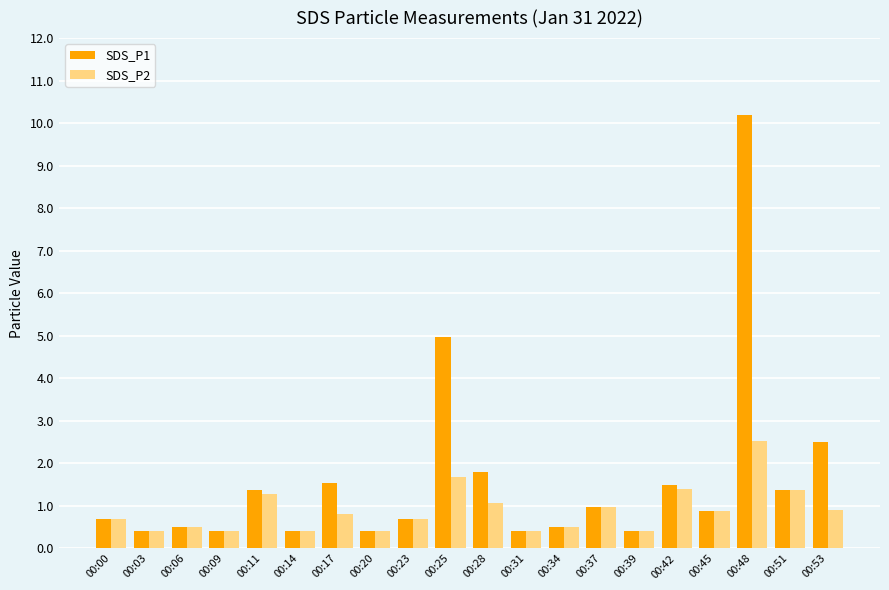

What is the value of the SDS_P2 bar at the 1st from the left?

0.7